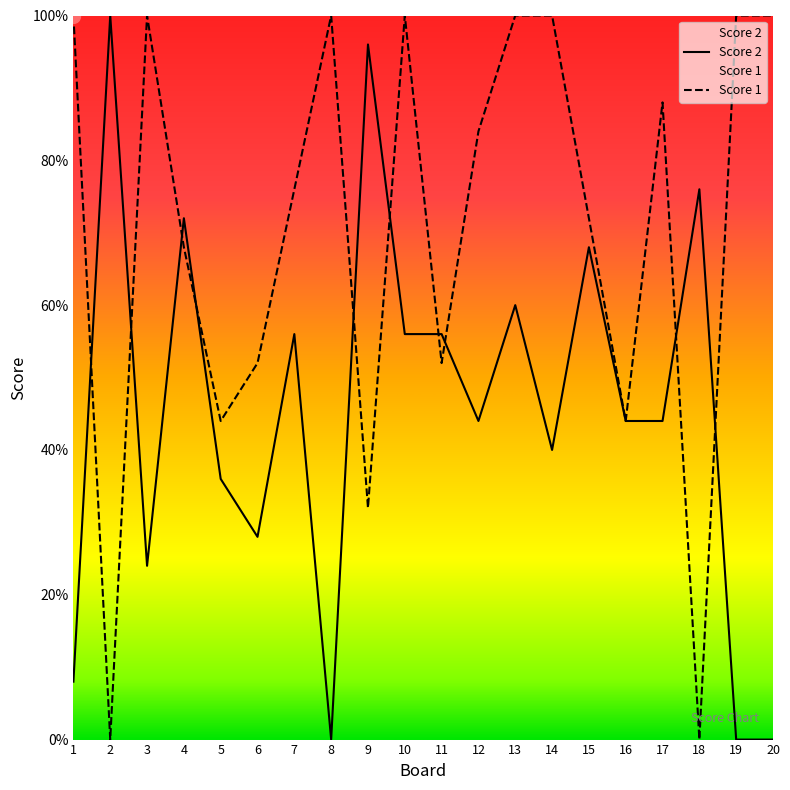

Which series contains the lowest Y value?

Score 1